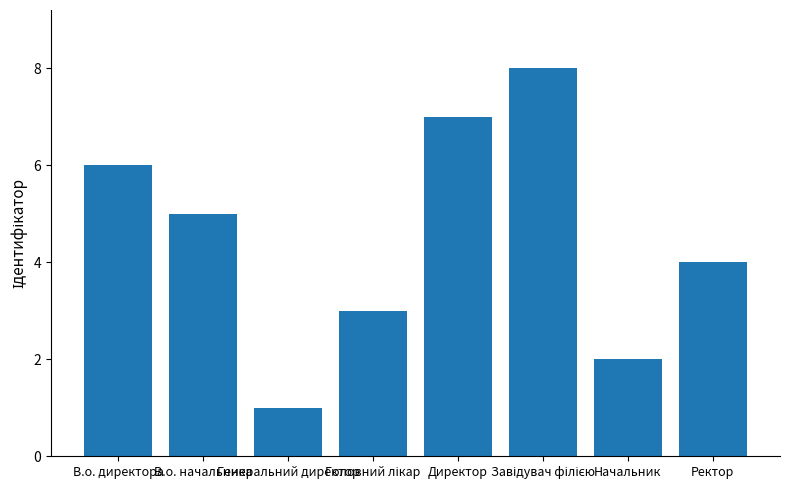

The chart shows a value of 4 at Ректор. True or false?

True